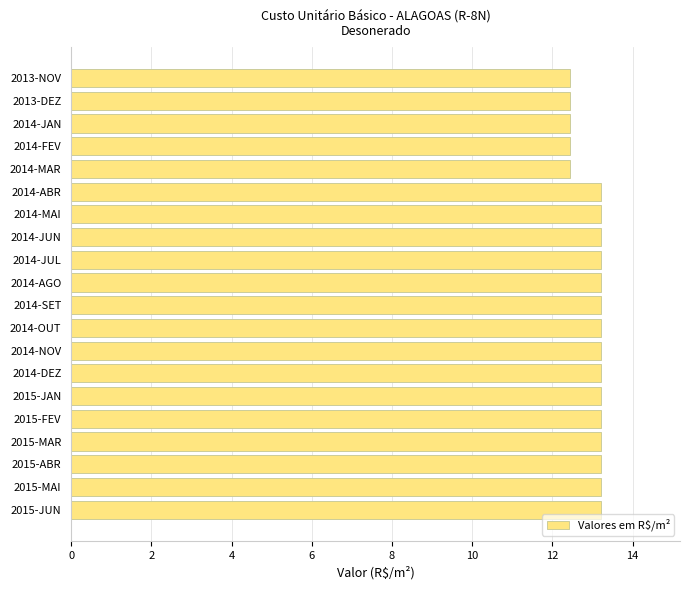

What is the average value?

13.0